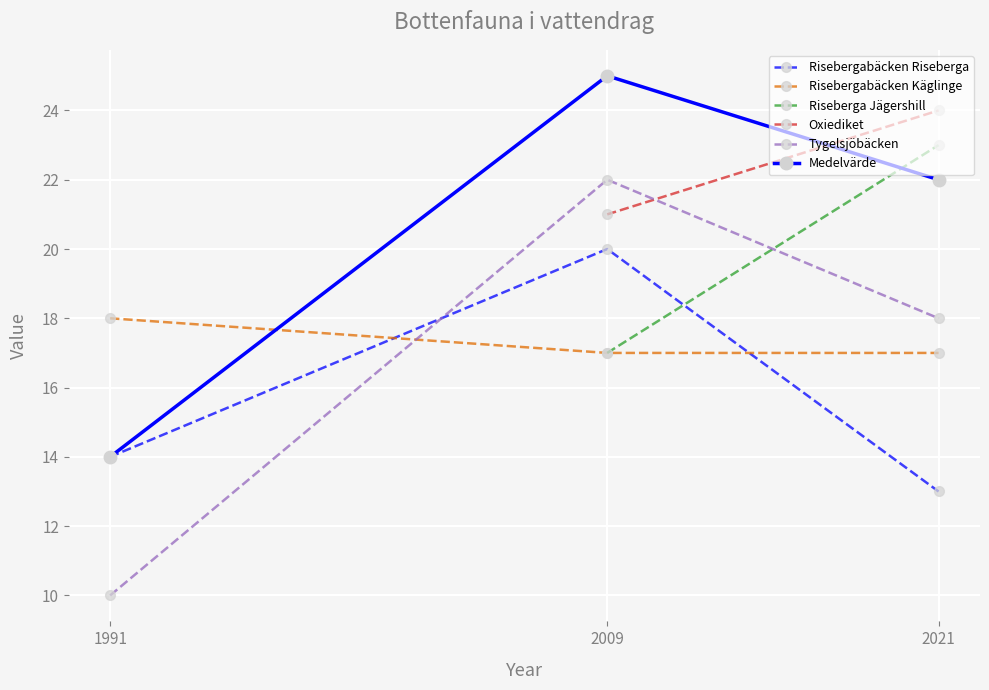

What is the value of the Medelvärde point at the 1st from the left?

14